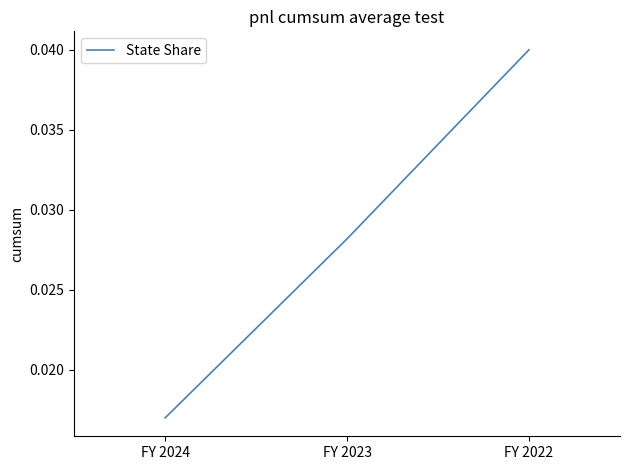

List the labels in order of value, largest first.

FY 2022, FY 2023, FY 2024